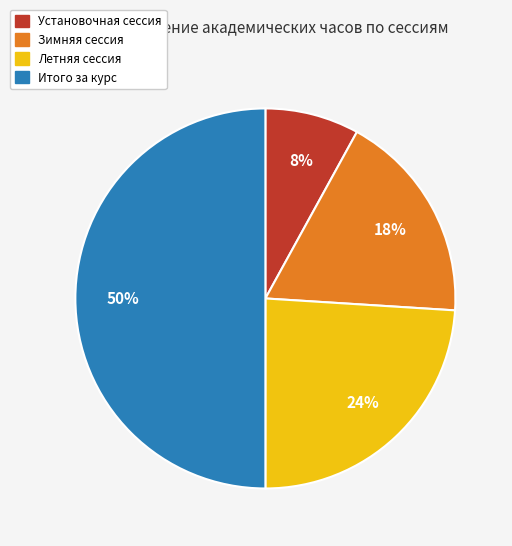

Which has a higher value, Установочная сессия or Итого за курс?

Итого за курс